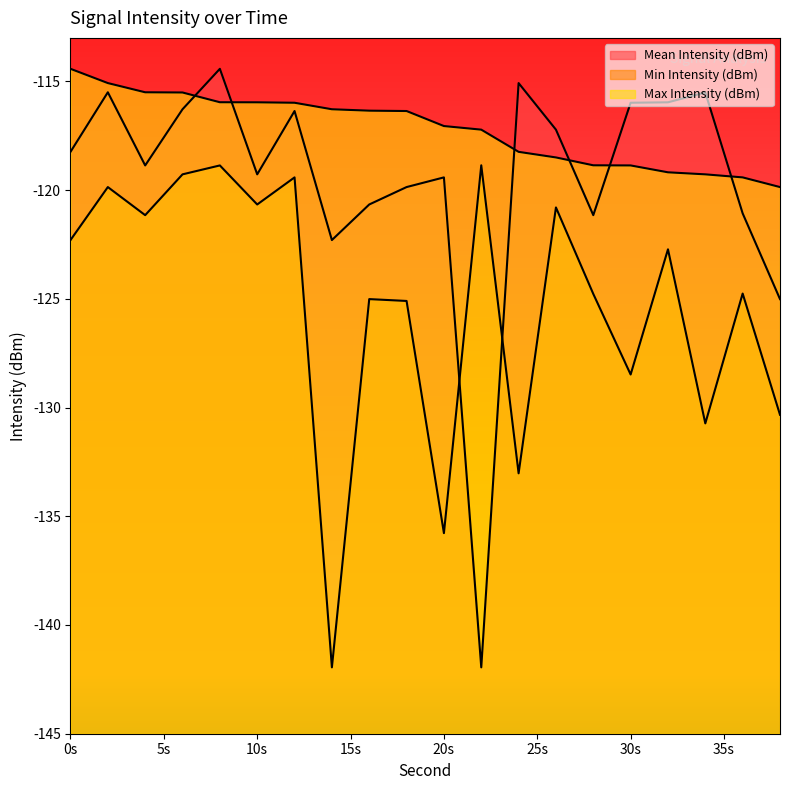

Is it true that Max Intensity (dBm) equals -115.1 at 2?

True